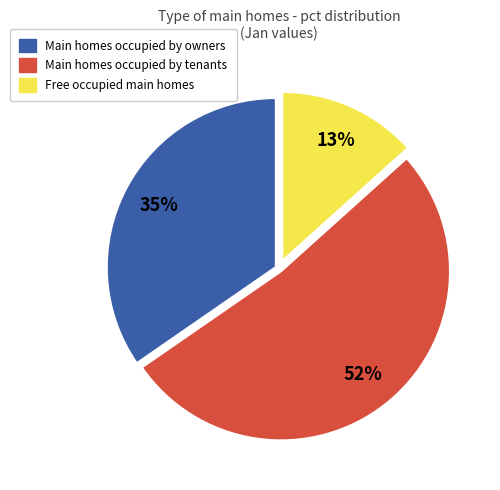

Which category has the biggest portion of the pie?

Main homes occupied by tenants